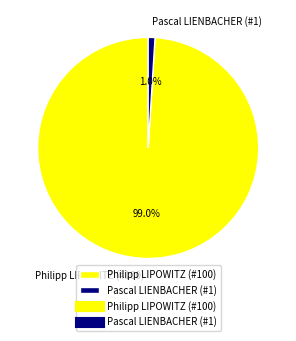

To the nearest percent, what is the difference between the largest and smallest slice percentages?

98%